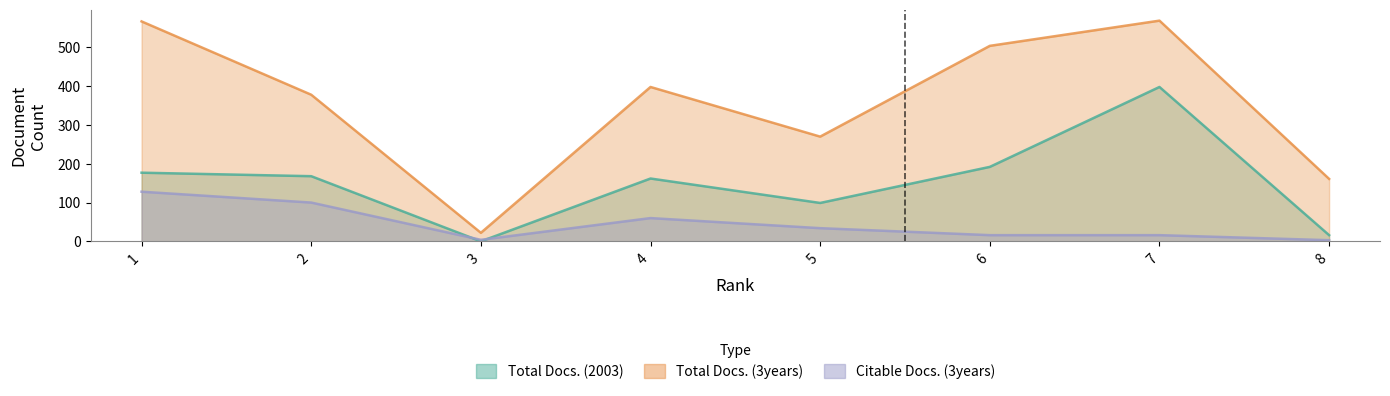

What is the difference between the maximum and minimum values in the Citable Docs. (3years) series?

125